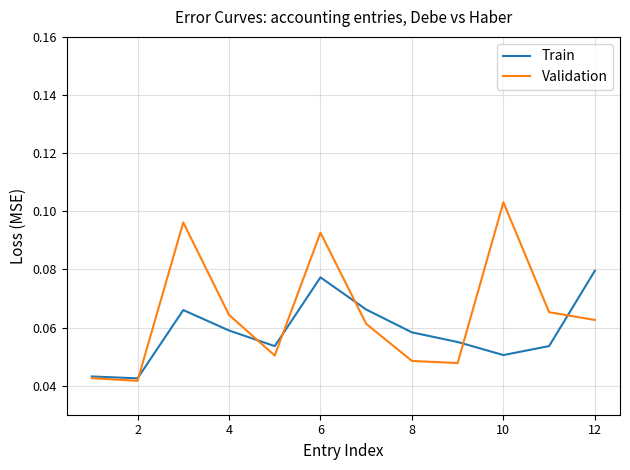

List the series in order of their overall mean, highest first.

Validation, Train